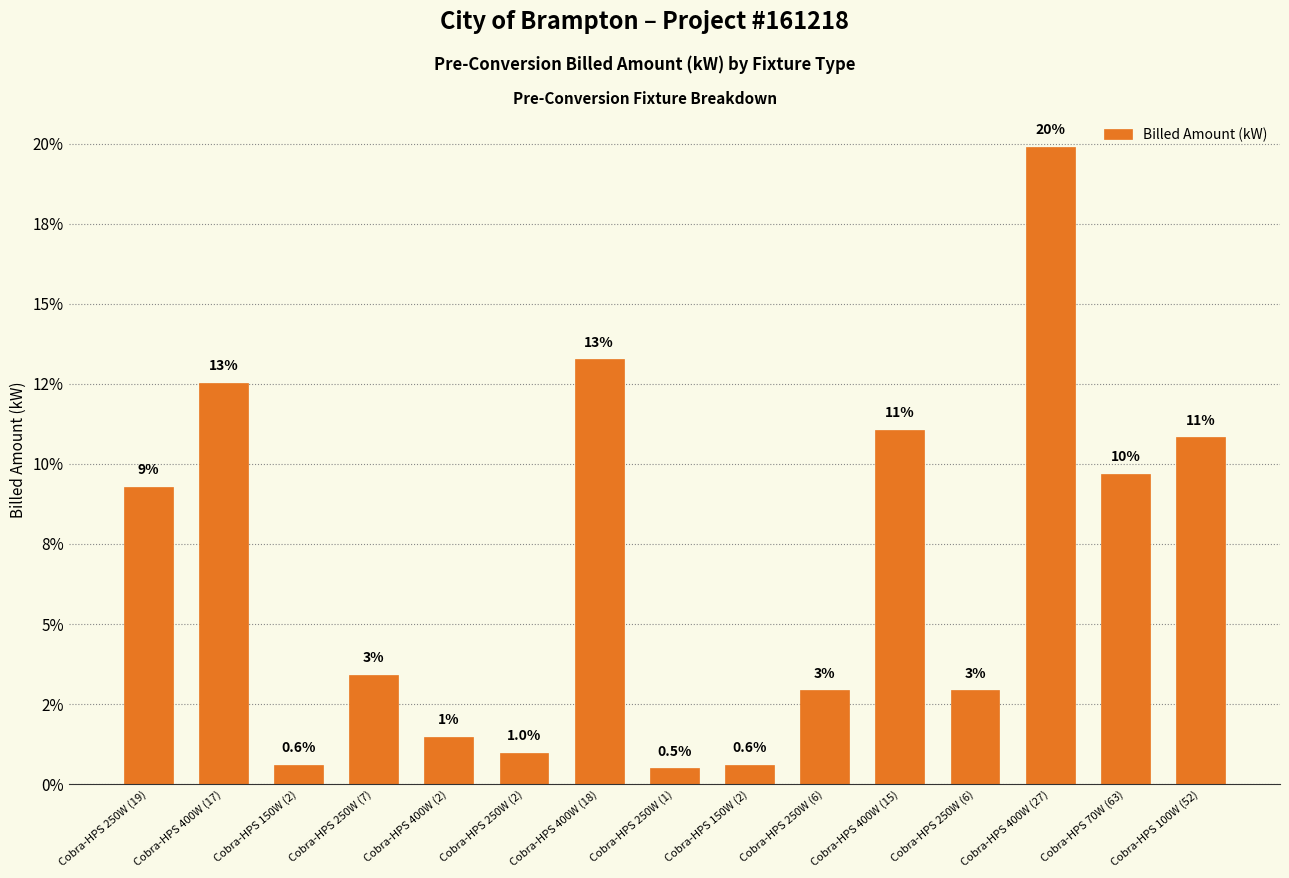

The value at Cobra-HPS 250W (19) is 9.3. True or false?

True